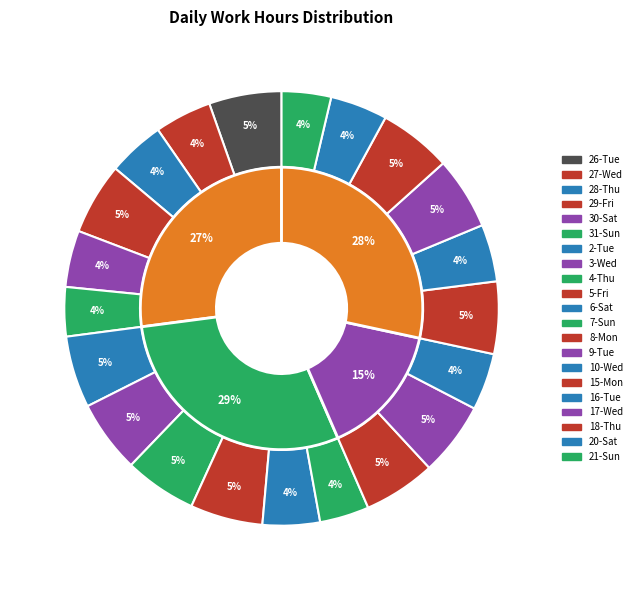

Which slice is the largest?

9-Tue